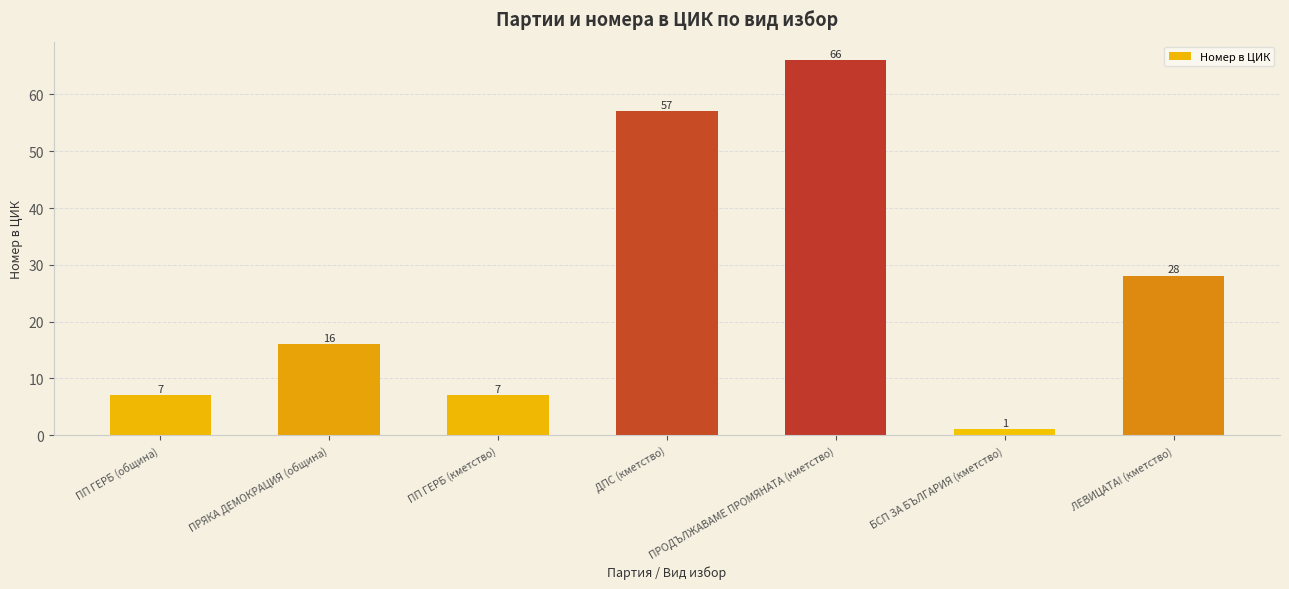

Is it true that the value at ЛЕВИЦАТА! (кметство) is 45?

False